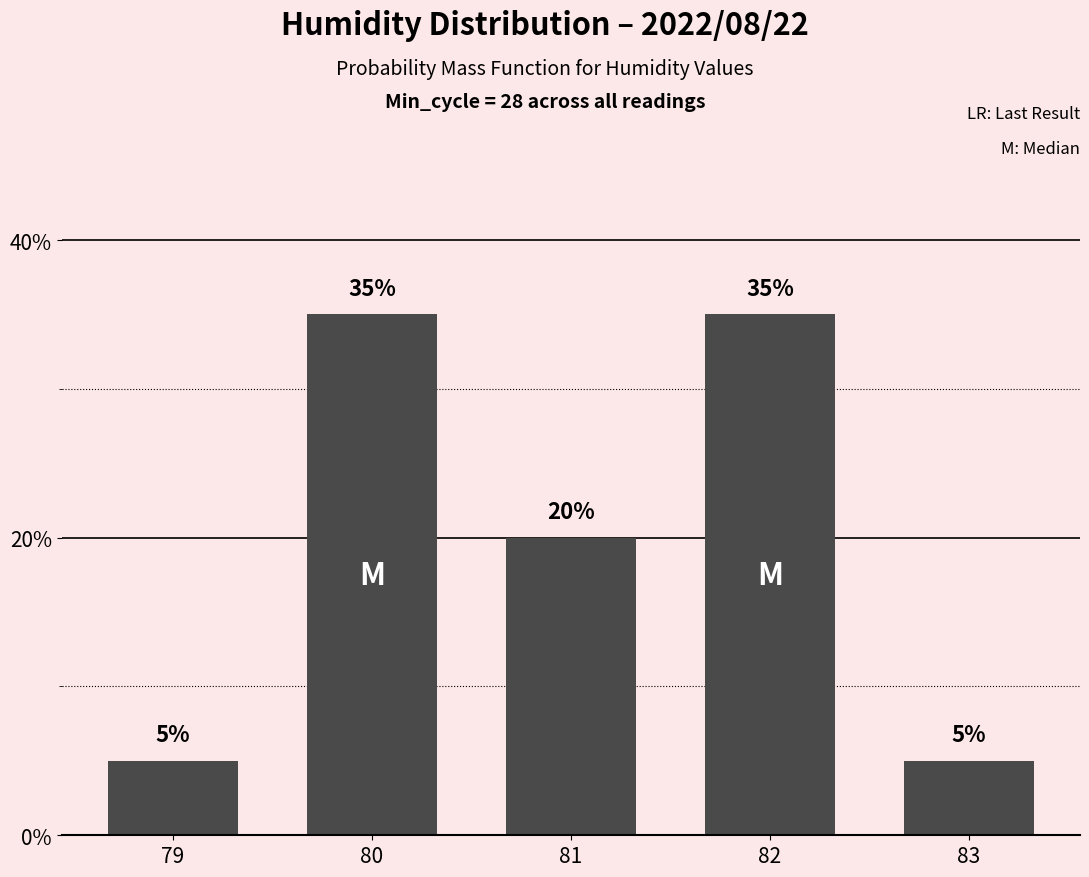

Reading left to right, transcribe all the data shown in this chart.

79=5	80=35	81=20	82=35	83=5